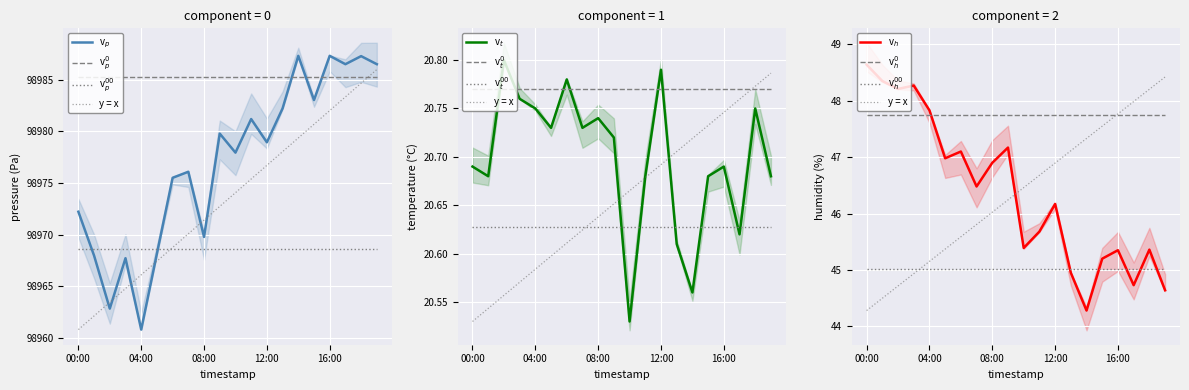

How many interior local peaks does the pressure series have?

7